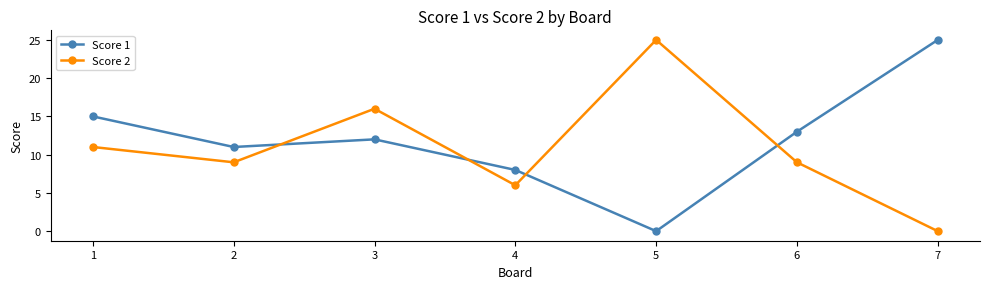

How many data points does each series have?

7